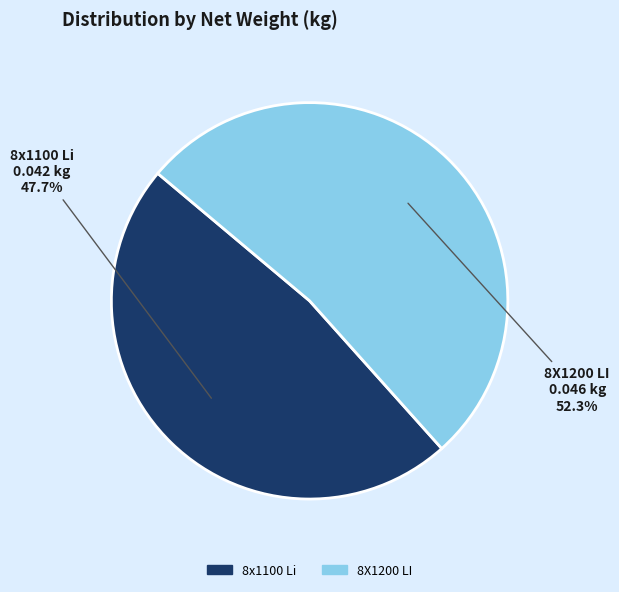

Which has a higher value, 8X1200 LI or 8x1100 Li?

8X1200 LI